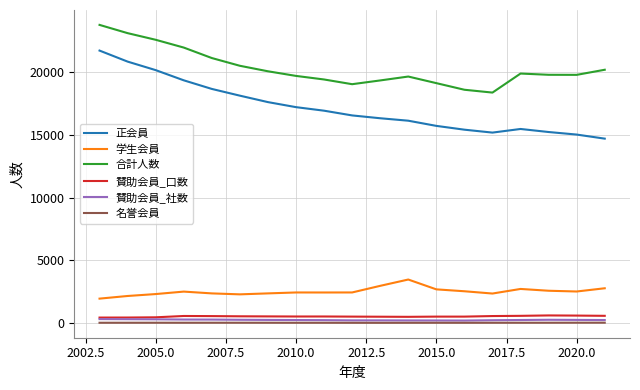

What is the difference between the maximum and minimum values in the 名誉会員 series?

11